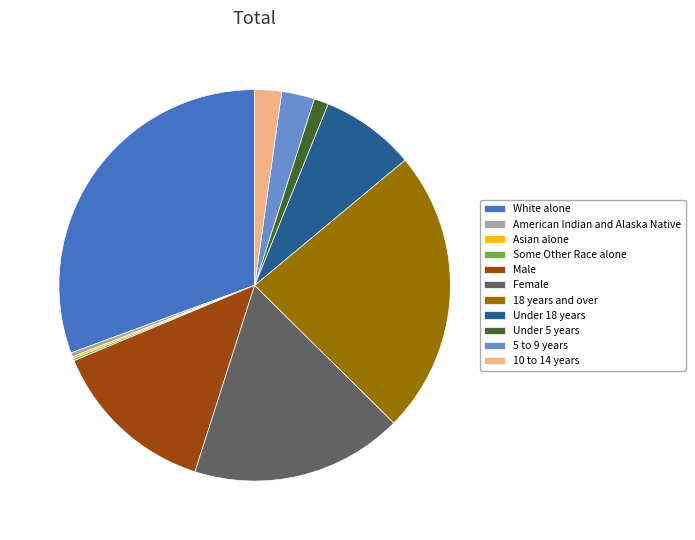

True or false: 18 years and over accounts for 23% of the total.

True